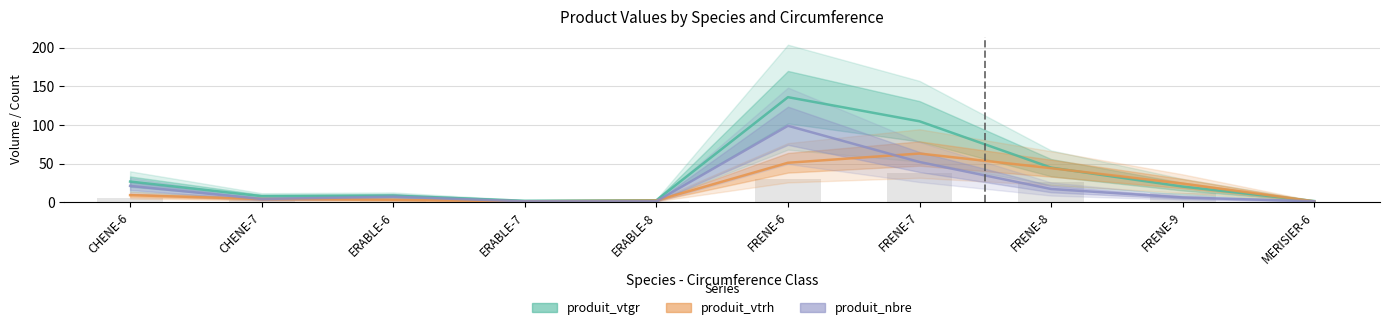

List the labels in order of produit_nbre value, largest first.

FRENE-6, FRENE-7, CHENE-6, FRENE-8, ERABLE-6, FRENE-9, CHENE-7, ERABLE-7, ERABLE-8, MERISIER-6